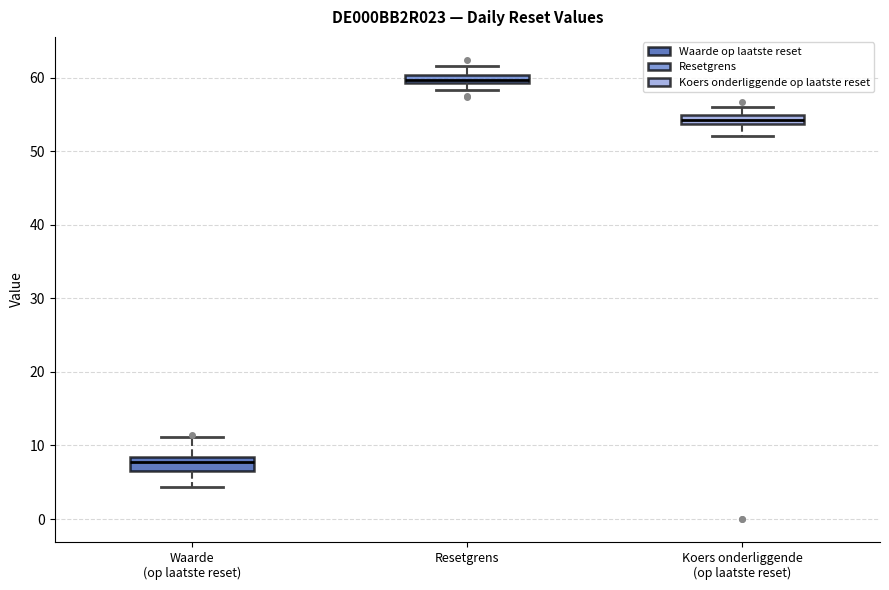

Where is the upper edge of the box for Waarde (op laatste reset) on the y-axis? The values are not printed on the chart, so give them approximately, as read against the axis.

8